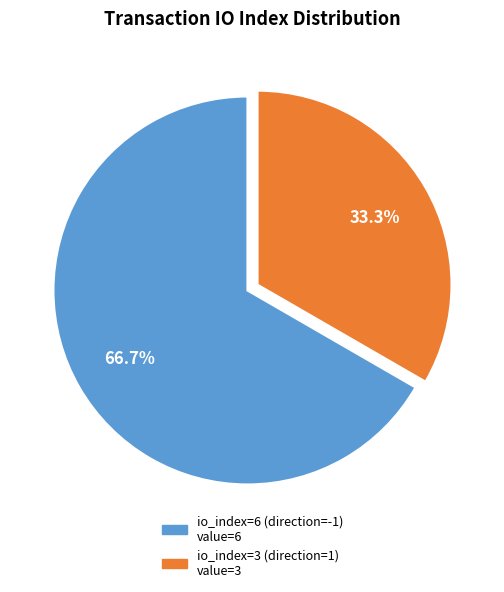

Which category accounts for the majority?

io_index=6 (direction=-1)